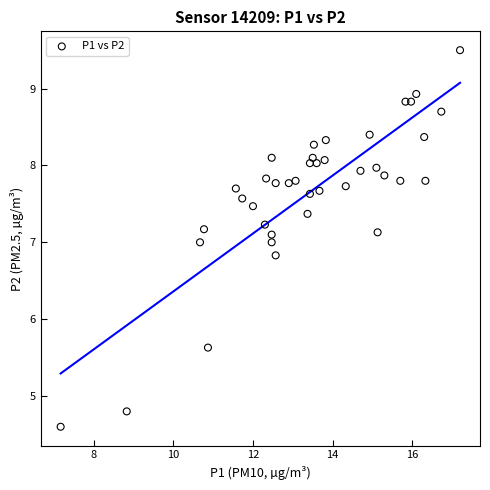

How many data points are displayed?

40